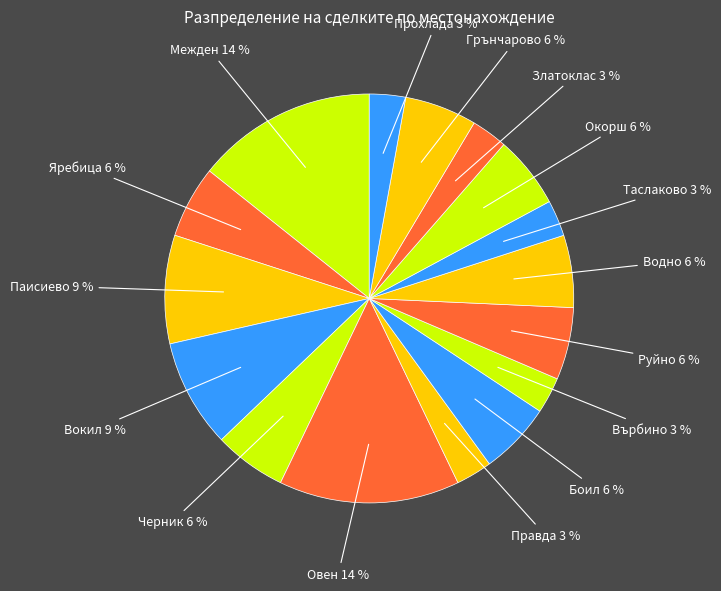

Count the number of slices in the pie.

16